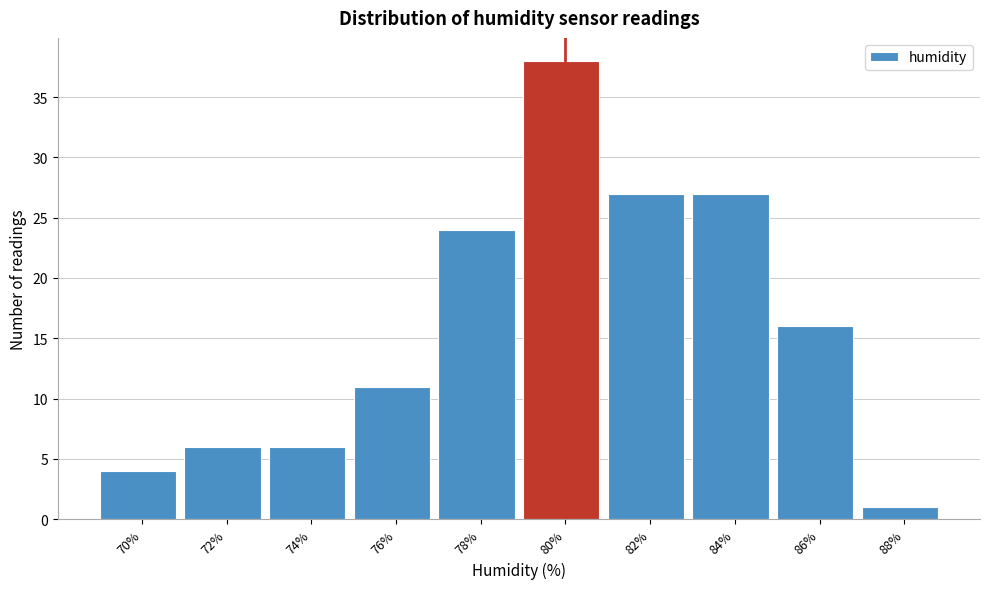

Reading left to right, transcribe all the data shown in this chart.

4	6	6	11	24	38	27	27	16	1